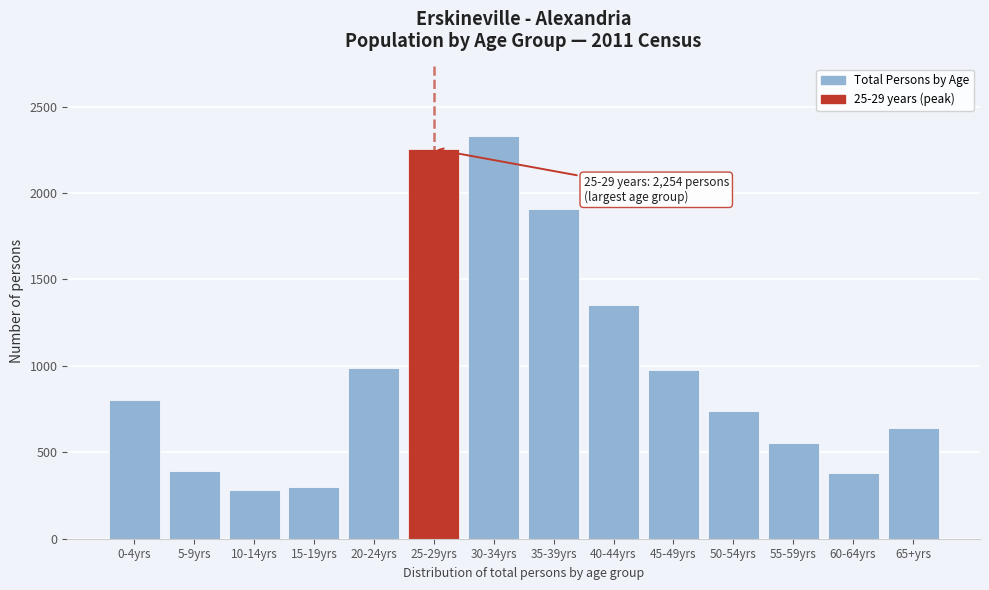

Reading left to right, what are all the values shown in this chart?

0-4yrs=804	5-9yrs=394	10-14yrs=284	15-19yrs=301	20-24yrs=987	25-29yrs=2254	30-34yrs=2329	35-39yrs=1909	40-44yrs=1354	45-49yrs=975	50-54yrs=739	55-59yrs=555	60-64yrs=378	65+yrs=640